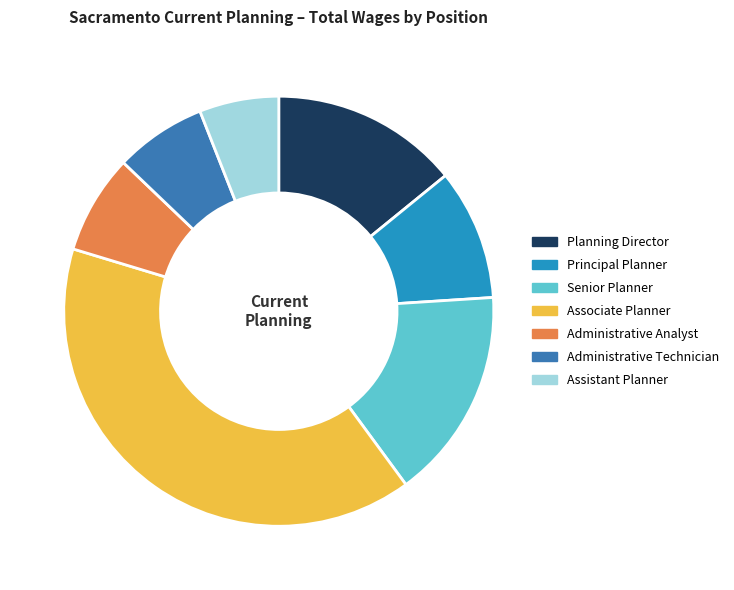

Does any single category account for the majority?

No